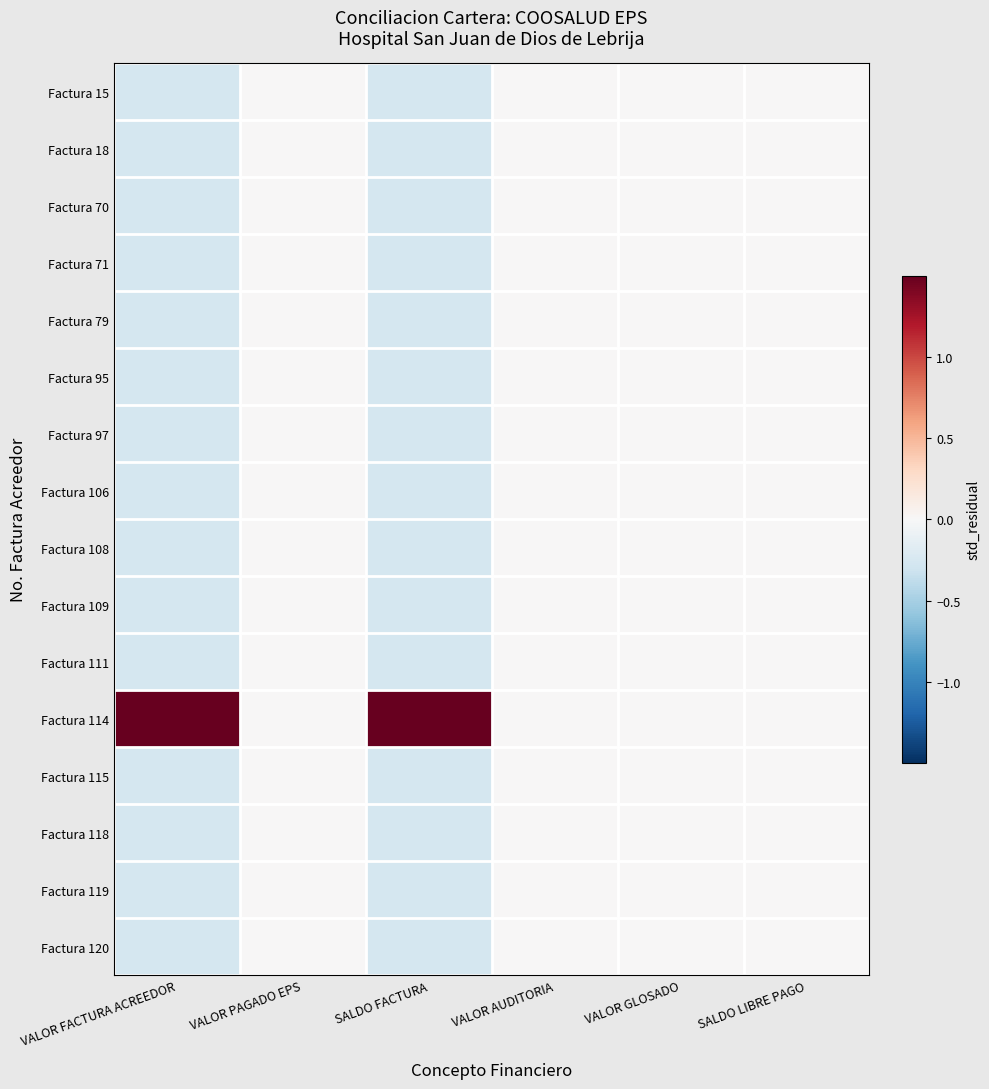

Reading right to left, extract all data points from this chart.

Factura 15: SALDO LIBRE PAGO=0.0	VALOR GLOSADO=0.0	VALOR AUDITORIA=0.0	SALDO FACTURA=-0.3	VALOR PAGADO EPS=0.0	VALOR FACTURA ACREEDOR=-0.3
Factura 18: SALDO LIBRE PAGO=0.0	VALOR GLOSADO=0.0	VALOR AUDITORIA=0.0	SALDO FACTURA=-0.3	VALOR PAGADO EPS=0.0	VALOR FACTURA ACREEDOR=-0.3
Factura 70: SALDO LIBRE PAGO=0.0	VALOR GLOSADO=0.0	VALOR AUDITORIA=0.0	SALDO FACTURA=-0.3	VALOR PAGADO EPS=0.0	VALOR FACTURA ACREEDOR=-0.3
Factura 71: SALDO LIBRE PAGO=0.0	VALOR GLOSADO=0.0	VALOR AUDITORIA=0.0	SALDO FACTURA=-0.3	VALOR PAGADO EPS=0.0	VALOR FACTURA ACREEDOR=-0.3
Factura 79: SALDO LIBRE PAGO=0.0	VALOR GLOSADO=0.0	VALOR AUDITORIA=0.0	SALDO FACTURA=-0.3	VALOR PAGADO EPS=0.0	VALOR FACTURA ACREEDOR=-0.3
Factura 95: SALDO LIBRE PAGO=0.0	VALOR GLOSADO=0.0	VALOR AUDITORIA=0.0	SALDO FACTURA=-0.3	VALOR PAGADO EPS=0.0	VALOR FACTURA ACREEDOR=-0.3
Factura 97: SALDO LIBRE PAGO=0.0	VALOR GLOSADO=0.0	VALOR AUDITORIA=0.0	SALDO FACTURA=-0.3	VALOR PAGADO EPS=0.0	VALOR FACTURA ACREEDOR=-0.3
Factura 106: SALDO LIBRE PAGO=0.0	VALOR GLOSADO=0.0	VALOR AUDITORIA=0.0	SALDO FACTURA=-0.3	VALOR PAGADO EPS=0.0	VALOR FACTURA ACREEDOR=-0.3
Factura 108: SALDO LIBRE PAGO=0.0	VALOR GLOSADO=0.0	VALOR AUDITORIA=0.0	SALDO FACTURA=-0.3	VALOR PAGADO EPS=0.0	VALOR FACTURA ACREEDOR=-0.3
Factura 109: SALDO LIBRE PAGO=0.0	VALOR GLOSADO=0.0	VALOR AUDITORIA=0.0	SALDO FACTURA=-0.3	VALOR PAGADO EPS=0.0	VALOR FACTURA ACREEDOR=-0.3
Factura 111: SALDO LIBRE PAGO=0.0	VALOR GLOSADO=0.0	VALOR AUDITORIA=0.0	SALDO FACTURA=-0.3	VALOR PAGADO EPS=0.0	VALOR FACTURA ACREEDOR=-0.3
Factura 114: SALDO LIBRE PAGO=0.0	VALOR GLOSADO=0.0	VALOR AUDITORIA=0.0	SALDO FACTURA=3.9	VALOR PAGADO EPS=0.0	VALOR FACTURA ACREEDOR=3.9
Factura 115: SALDO LIBRE PAGO=0.0	VALOR GLOSADO=0.0	VALOR AUDITORIA=0.0	SALDO FACTURA=-0.3	VALOR PAGADO EPS=0.0	VALOR FACTURA ACREEDOR=-0.3
Factura 118: SALDO LIBRE PAGO=0.0	VALOR GLOSADO=0.0	VALOR AUDITORIA=0.0	SALDO FACTURA=-0.3	VALOR PAGADO EPS=0.0	VALOR FACTURA ACREEDOR=-0.3
Factura 119: SALDO LIBRE PAGO=0.0	VALOR GLOSADO=0.0	VALOR AUDITORIA=0.0	SALDO FACTURA=-0.3	VALOR PAGADO EPS=0.0	VALOR FACTURA ACREEDOR=-0.3
Factura 120: SALDO LIBRE PAGO=0.0	VALOR GLOSADO=0.0	VALOR AUDITORIA=0.0	SALDO FACTURA=-0.3	VALOR PAGADO EPS=0.0	VALOR FACTURA ACREEDOR=-0.3